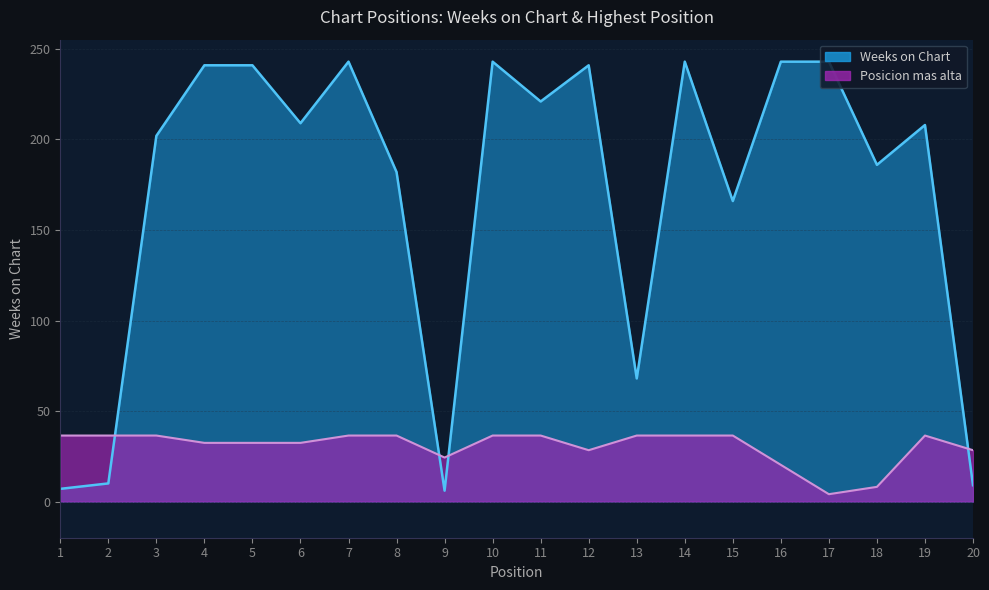

Reading left to right, extract all data points from this chart.

Weeks on Chart: 7.0	10.0	202.0	241.0	241.0	209.0	243.0	182.0	6.0	243.0	221.0	241.0	68.0	243.0	166.0	243.0	243.0	186.0	208.0	9.0
Posicion mas alta: 36.4	36.4	36.4	32.4	32.4	32.4	36.4	36.4	24.3	36.4	36.4	28.3	36.4	36.4	36.4	20.2	4.0	8.1	36.4	28.3